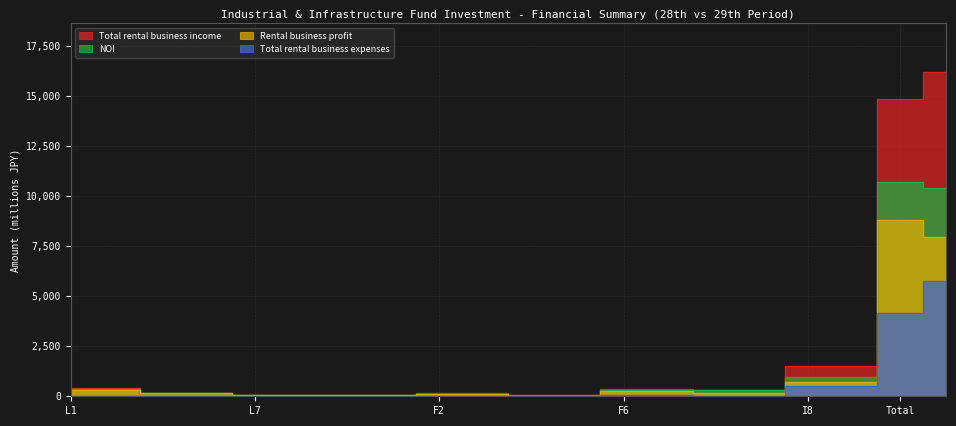

List the series in order of their peak value, highest first.

Total rental business income, NOI, Rental business profit, Total rental business expenses